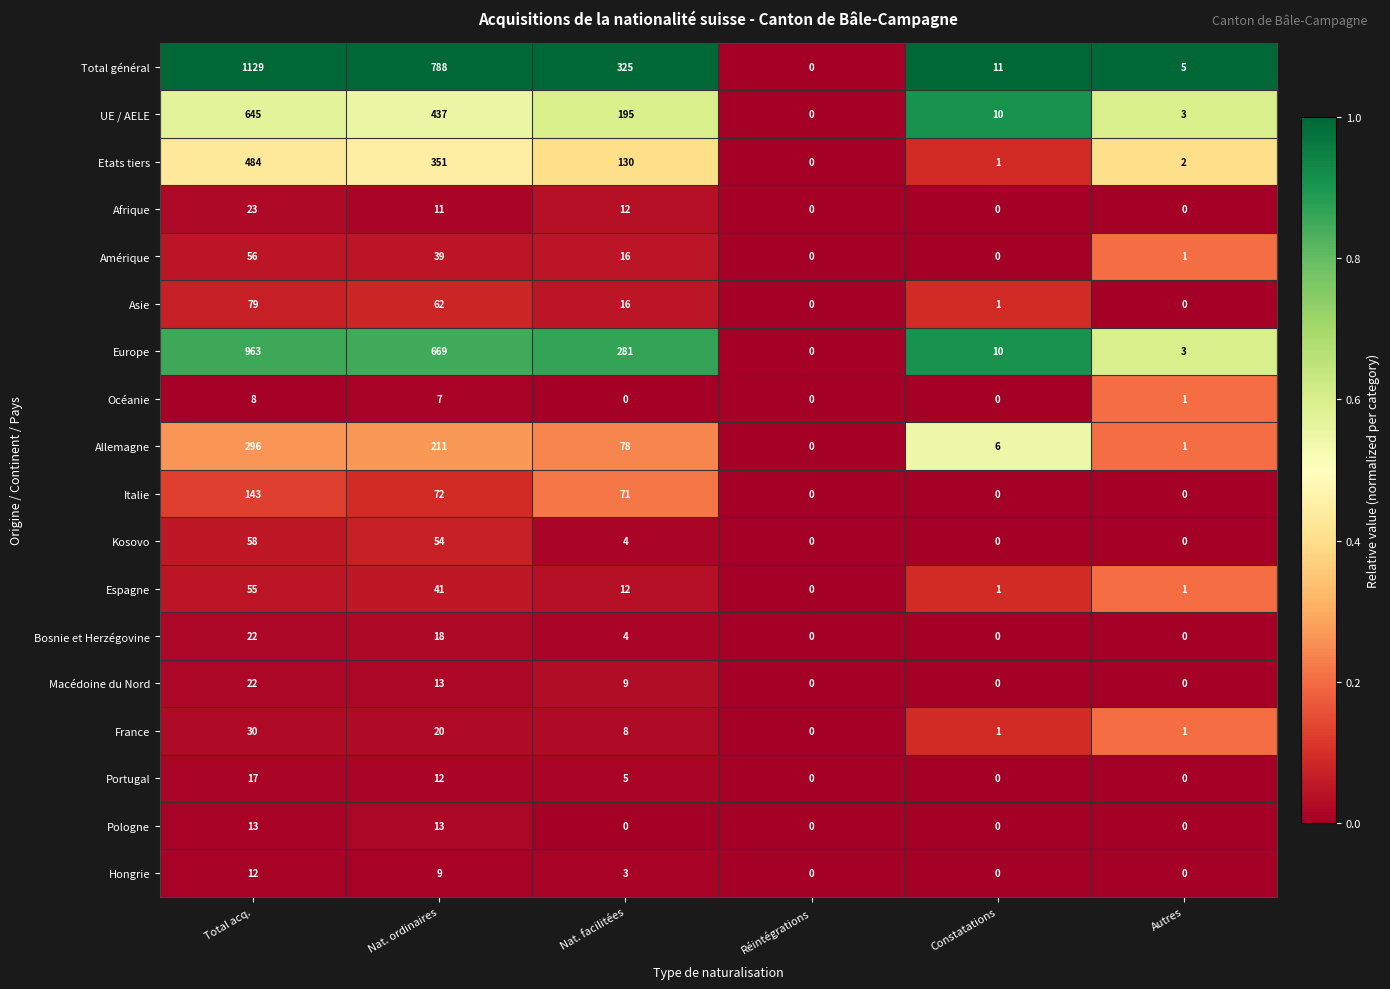

Which series has the widest spread of values?

Total général